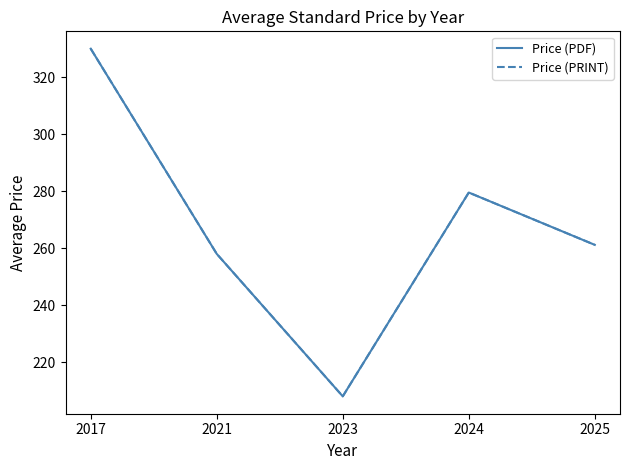

Is it true that Price (PRINT) equals 168.6 at 2021?

False